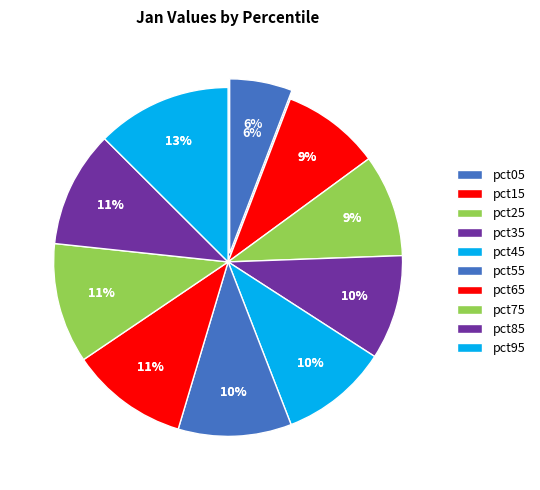

Is it true that pct85 is 11% of the pie?

True